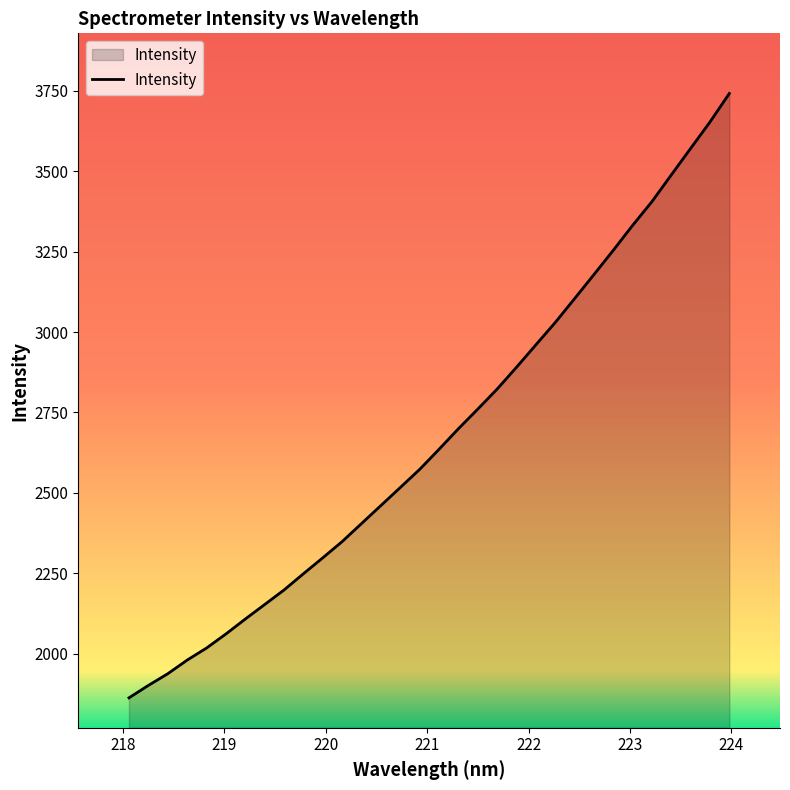

What is the greatest value displayed?

3741.9